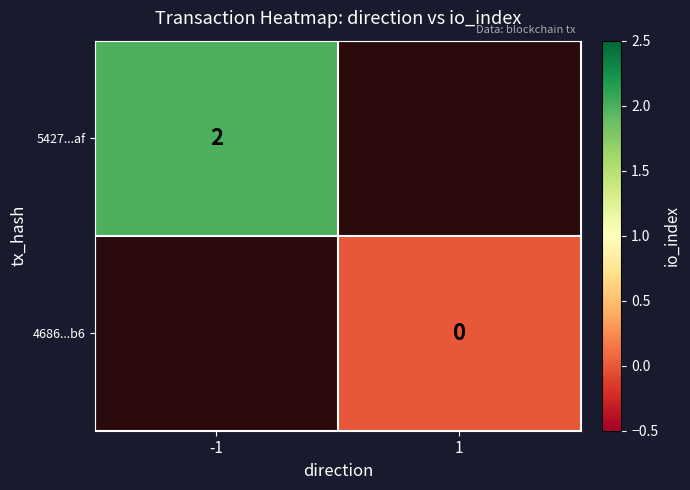

True or false: 5427...af has a value of 2 at -1.

True